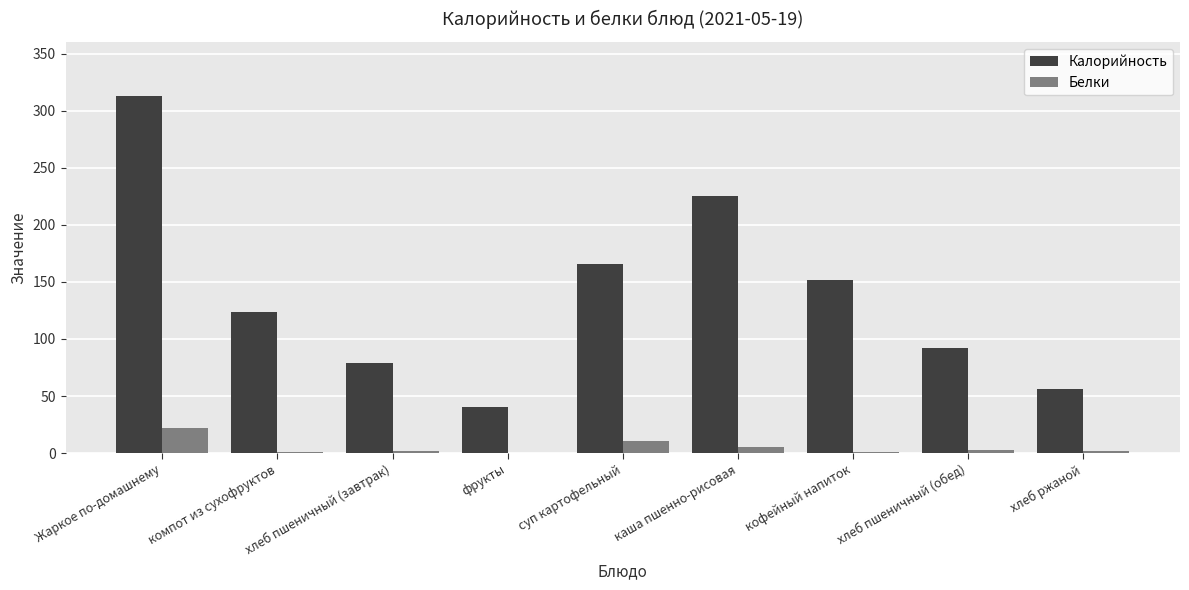

Which series has the largest total across all categories?

Калорийность